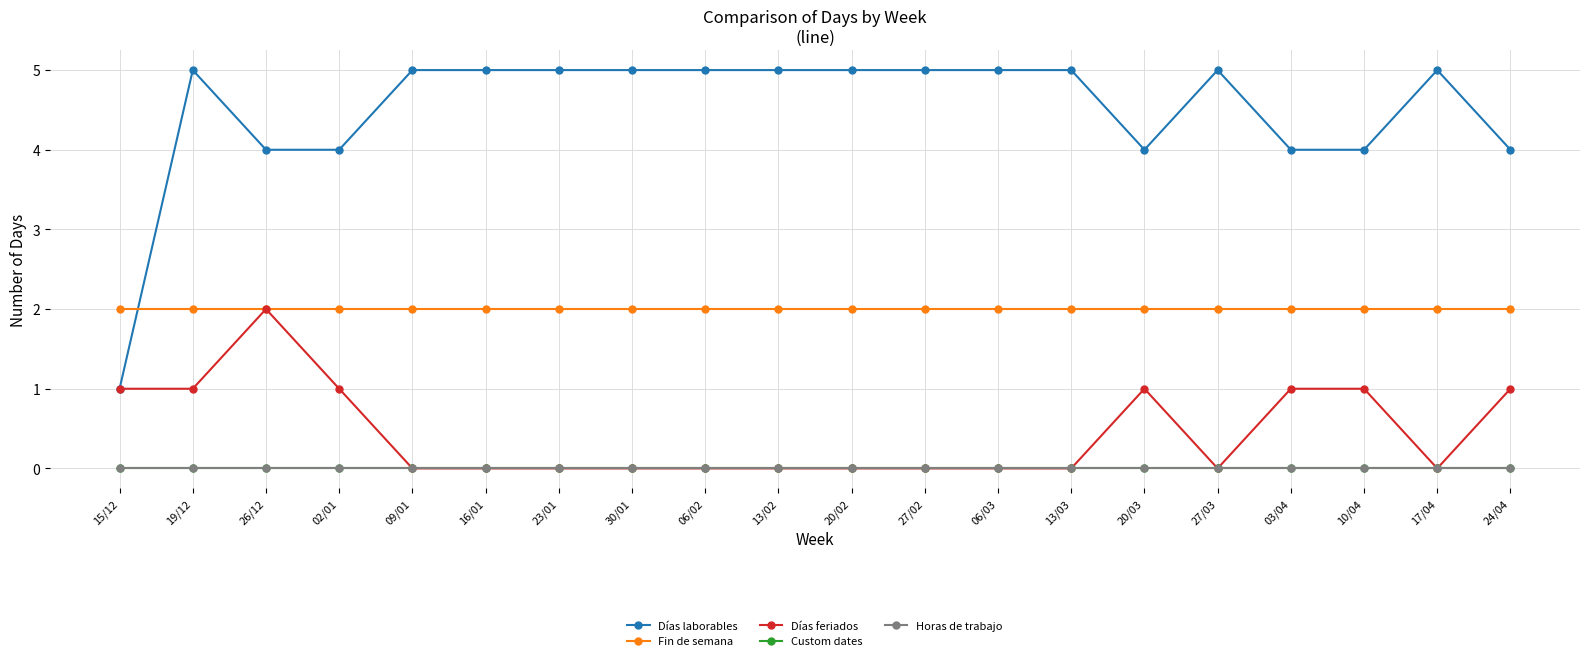

At how many categories does at least one series exceed 3?

19